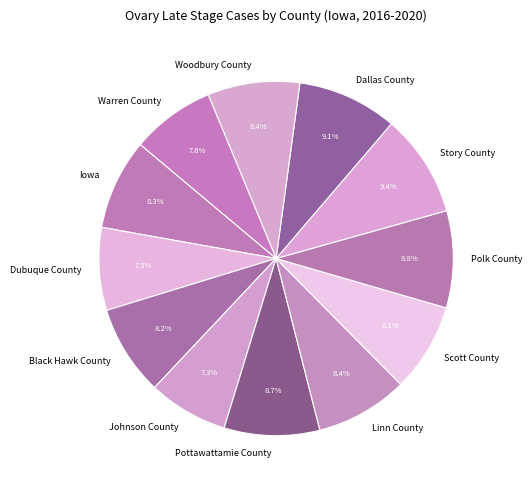

What is the ratio of the value at Johnson County to the value at Linn County?

0.9